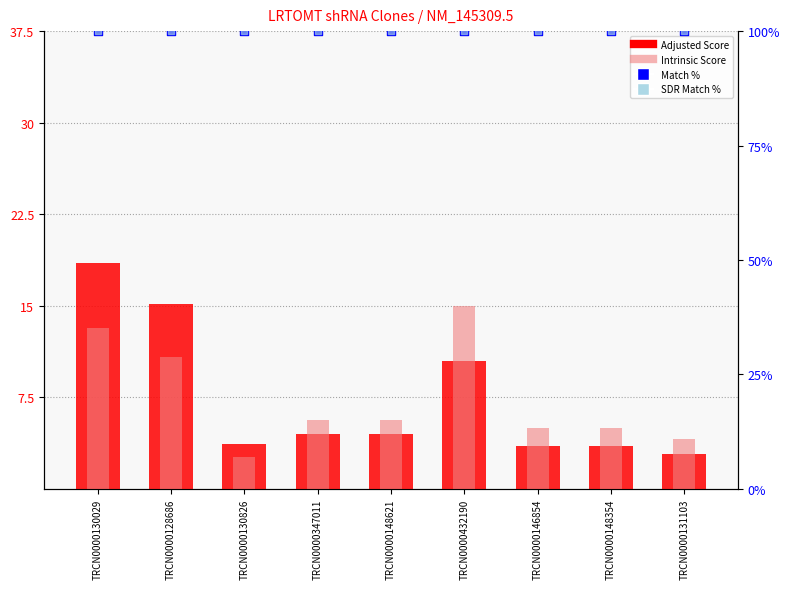

What are all the series names shown in the legend?

Adjusted Score, Intrinsic Score, Match %, SDR Match %